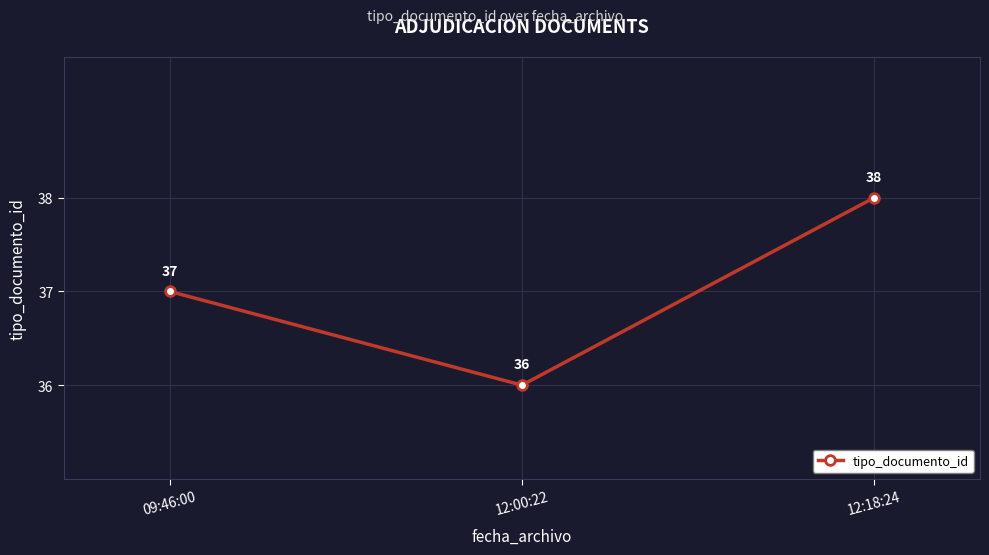

List the labels in order of value, largest first.

12:18:24, 09:46:00, 12:00:22